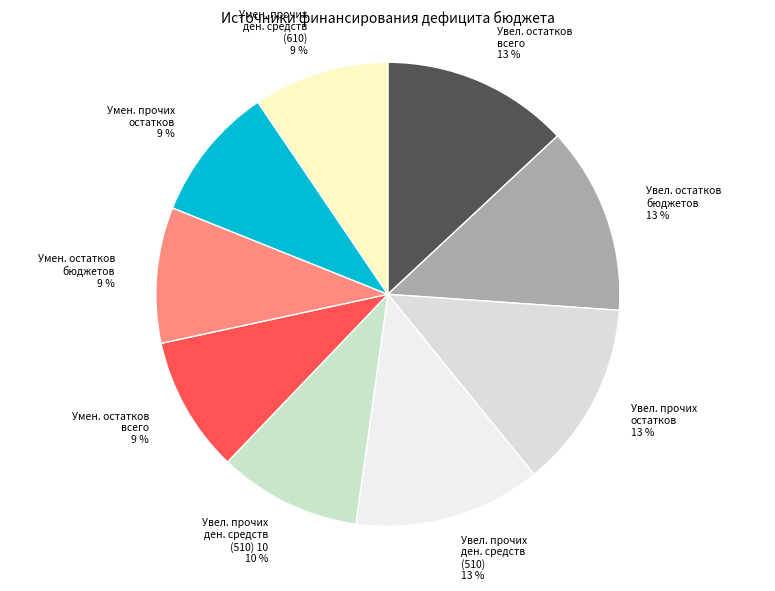

How many segments does this pie chart have?

9